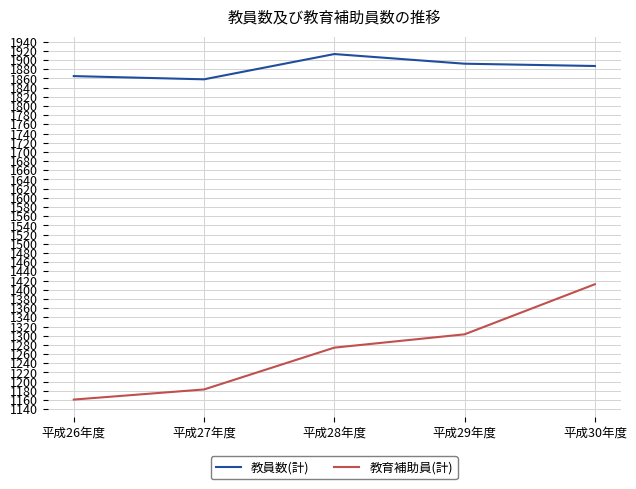

Between 平成27年度 and 平成28年度, which series saw the biggest shift?

教育補助員(計)